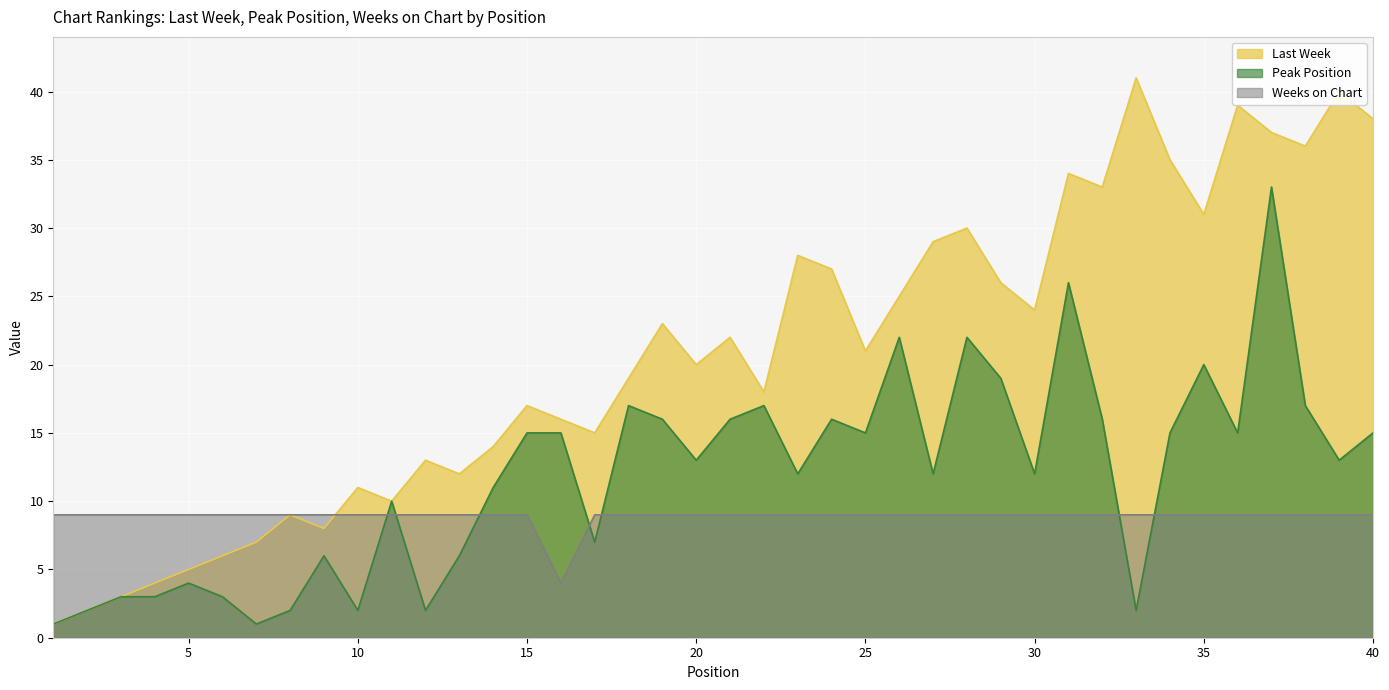

What is the sum of all Last Week values?

829